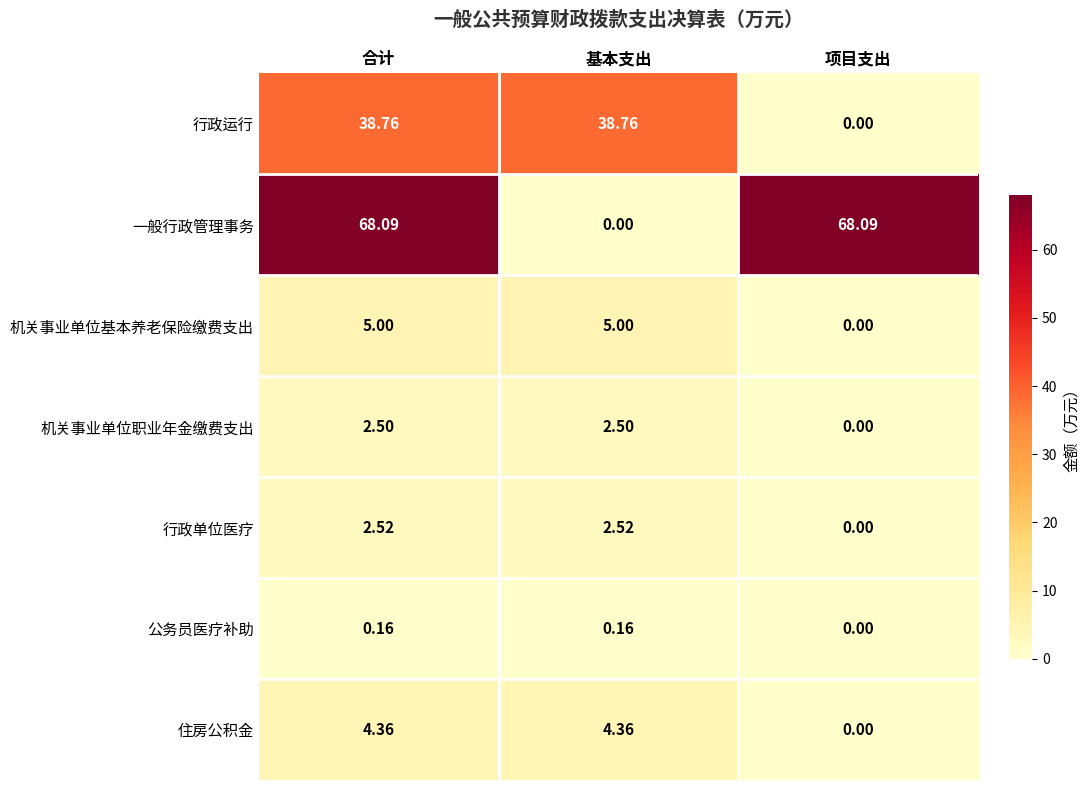

Where does the 一般行政管理事务 series first go above 68?

合计